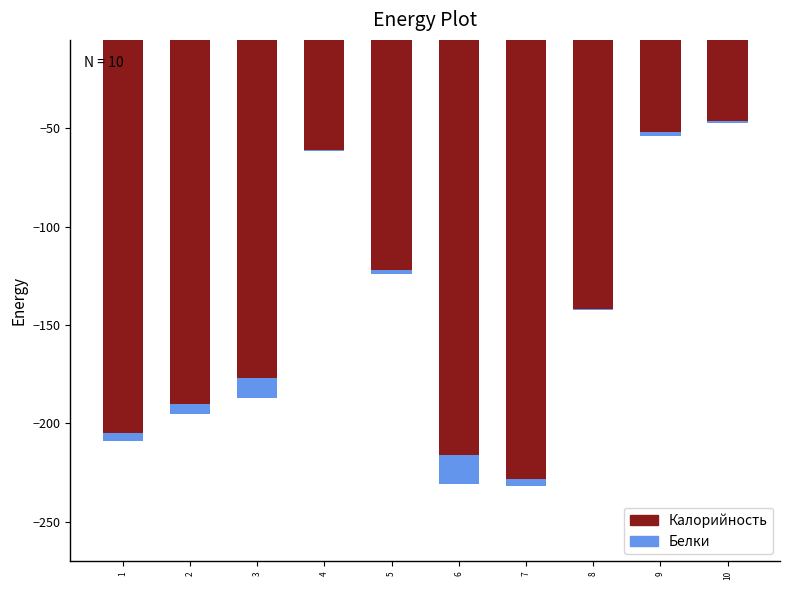

Is it true that Калорийность equals -205.0 at 1?

True